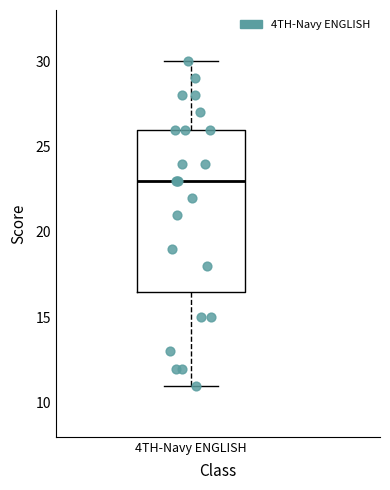

Where does the upper whisker of the box for 4TH-Navy ENGLISH end on the y-axis? The values are not printed on the chart, so give them approximately, as read against the axis.

30.0